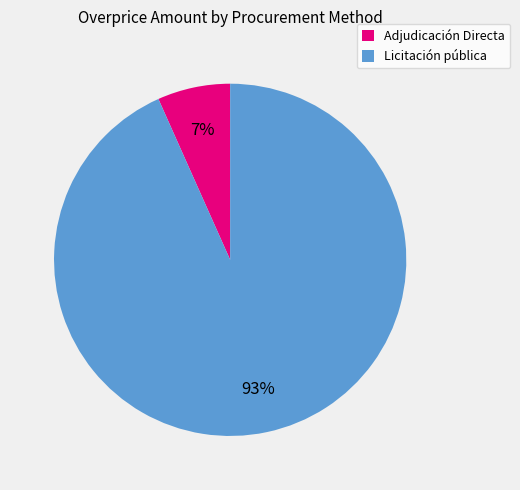

To the nearest percent, what portion does Licitación pública represent?

93%